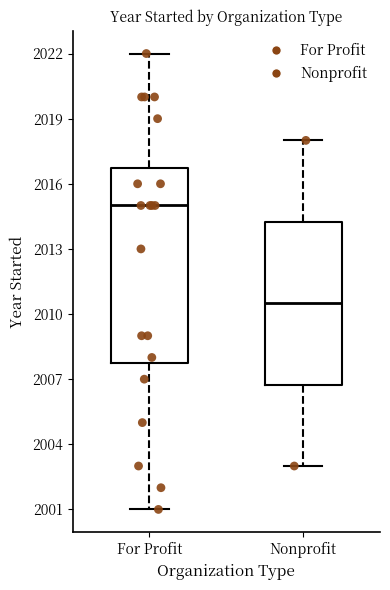

Comparing the boxes themselves (not the whiskers), which one is the tallest?

For Profit